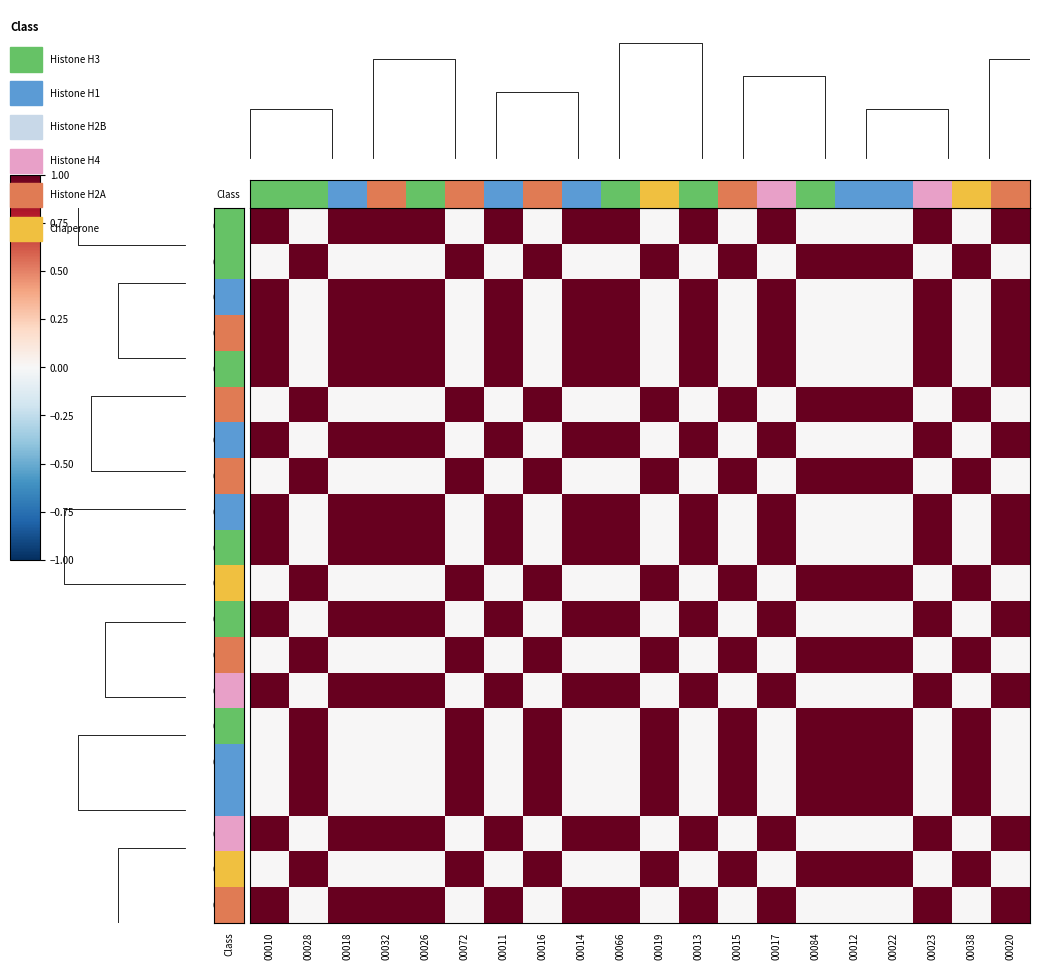

At 00017, list the series in order from smallest to largest.

00028, 00072, 00016, 00019, 00015, 00084, 00012, 00022, 00038, 00010, 00018, 00032, 00026, 00011, 00014, 00066, 00013, 00017, 00023, 00020